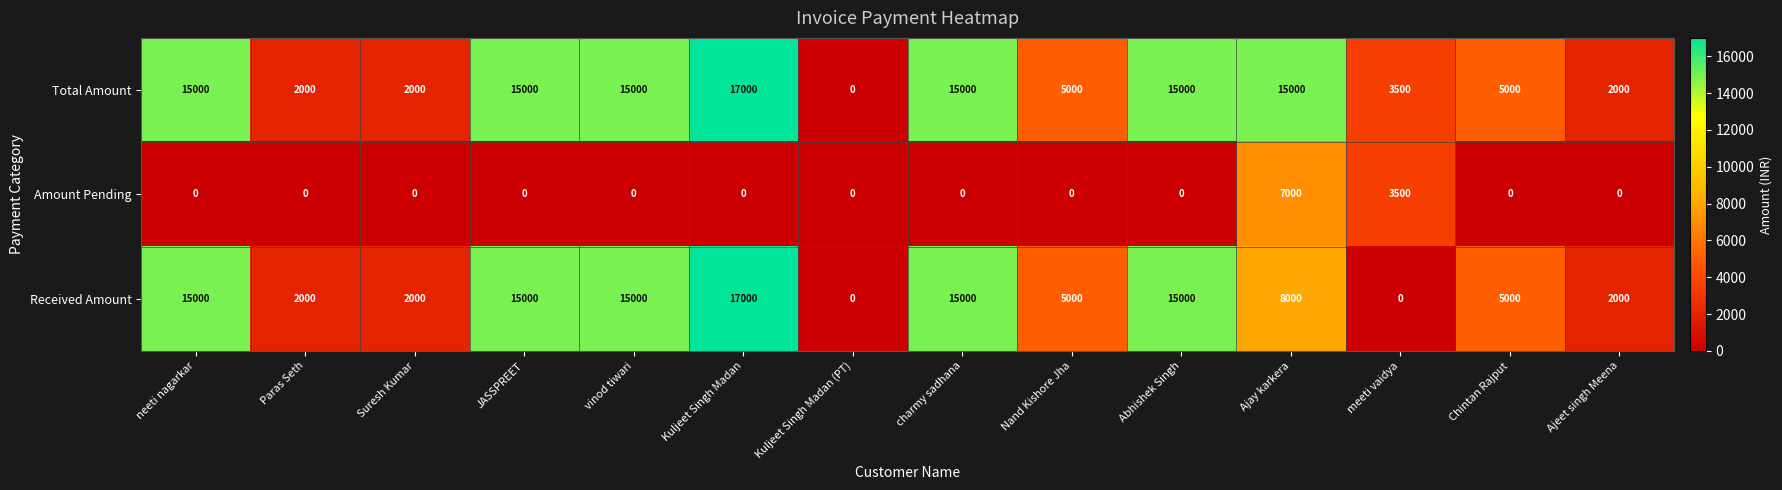

What is the total value across all series at meeti vaidya?

7000